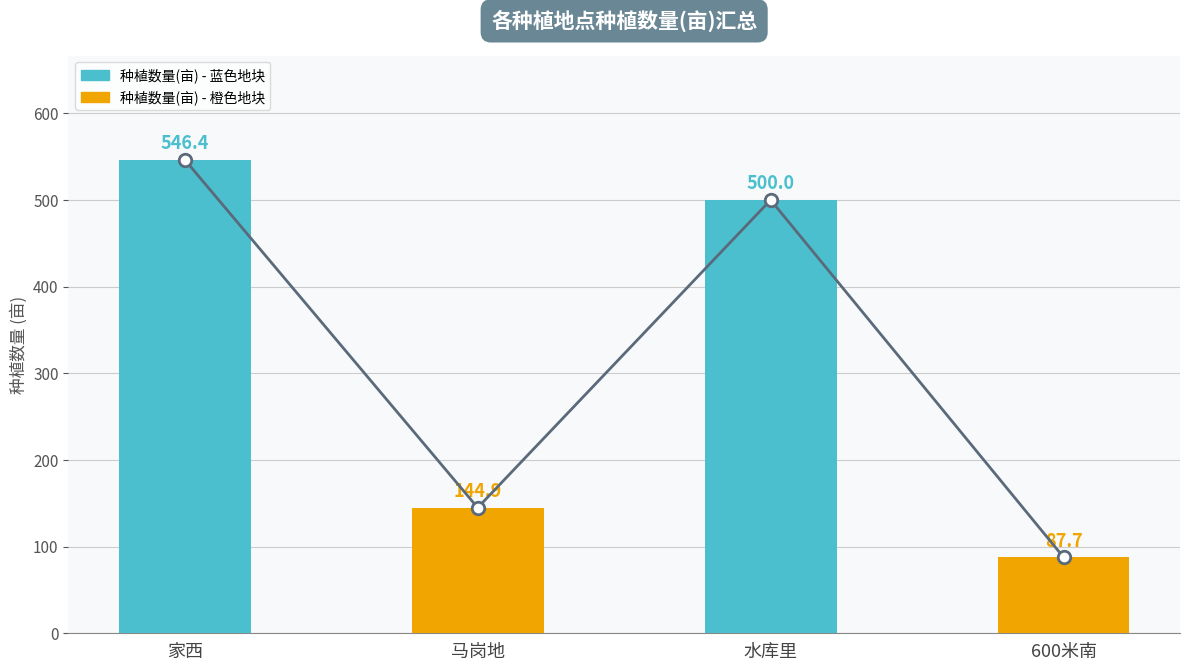

Reading left to right, list all the values displayed in this chart.

家西=546.4	马岗地=144.9	水库里=500.0	600米南=87.7